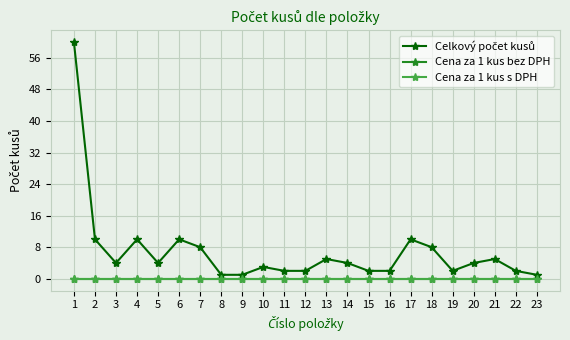

True or false: Cena za 1 kus s DPH and Celkový počet kusů intersect in this chart.

False